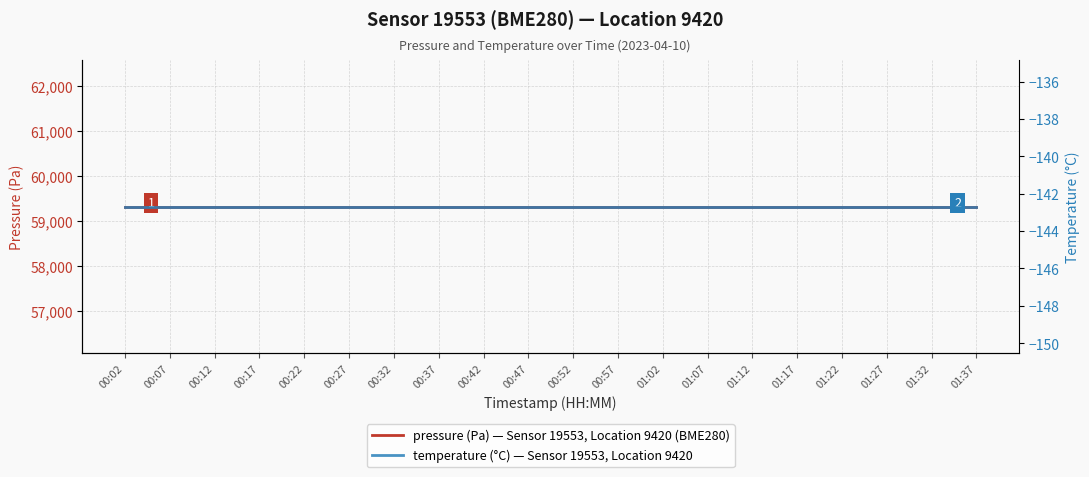

Between 00:52 and 01:02, which series saw the biggest shift?

pressure